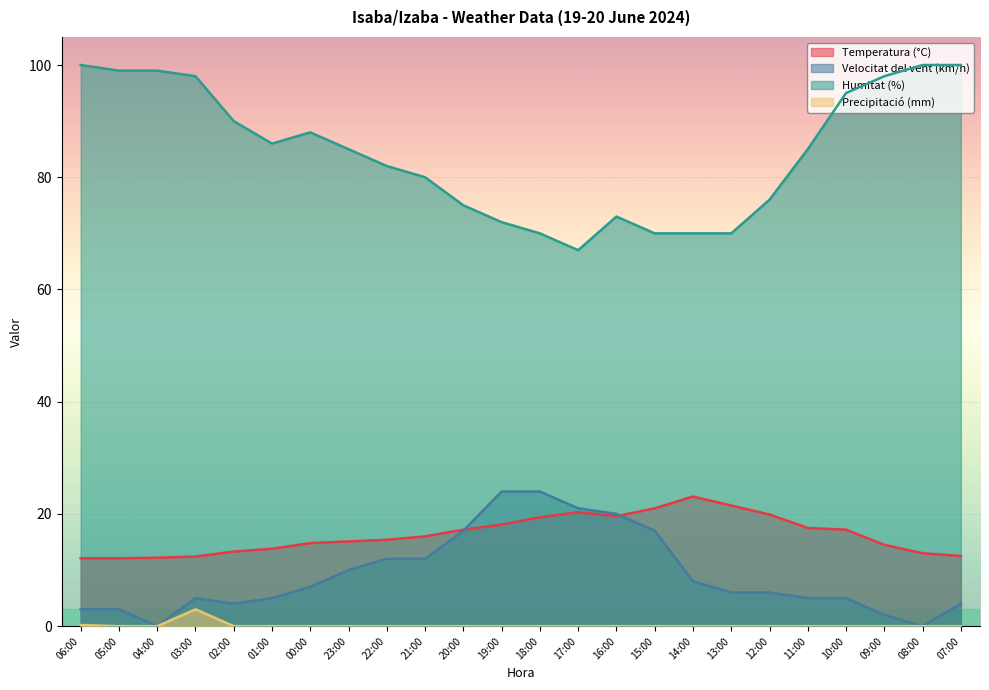

What is the difference between the maximum and minimum values in the Humitat (%) series?

33.0